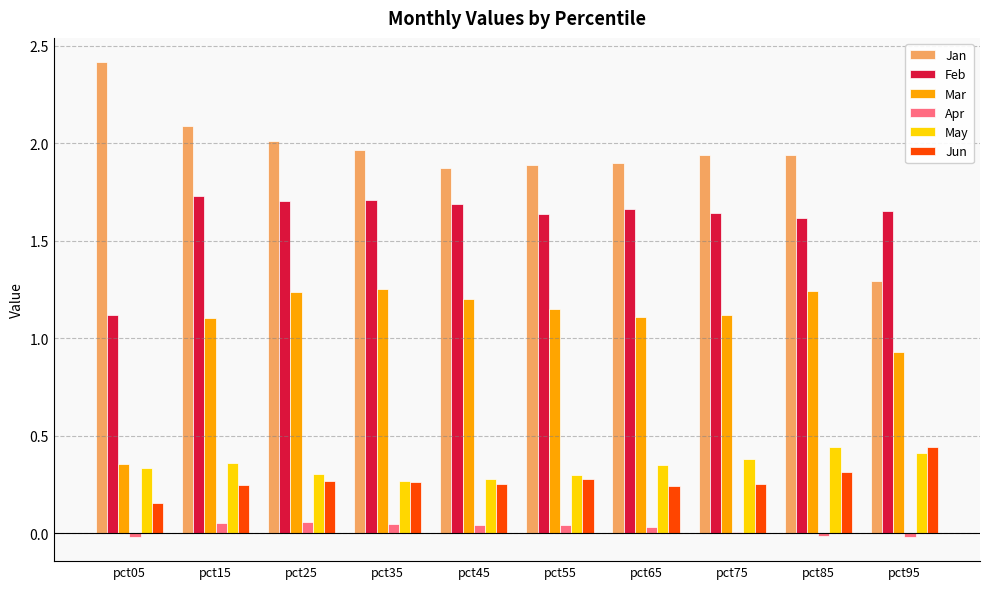

Is the value of Mar at pct45 greater than the value of Apr at pct15?

Yes